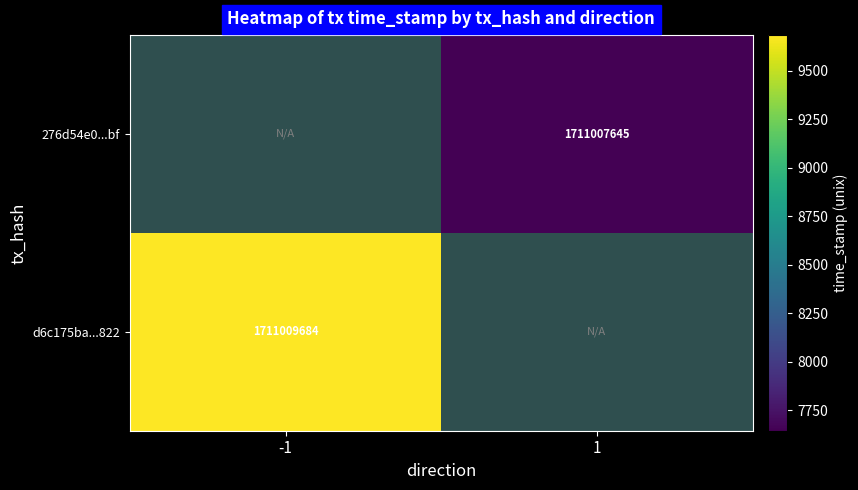

The d6c175ba...822 series shows 1188077875 at -1. True or false?

False